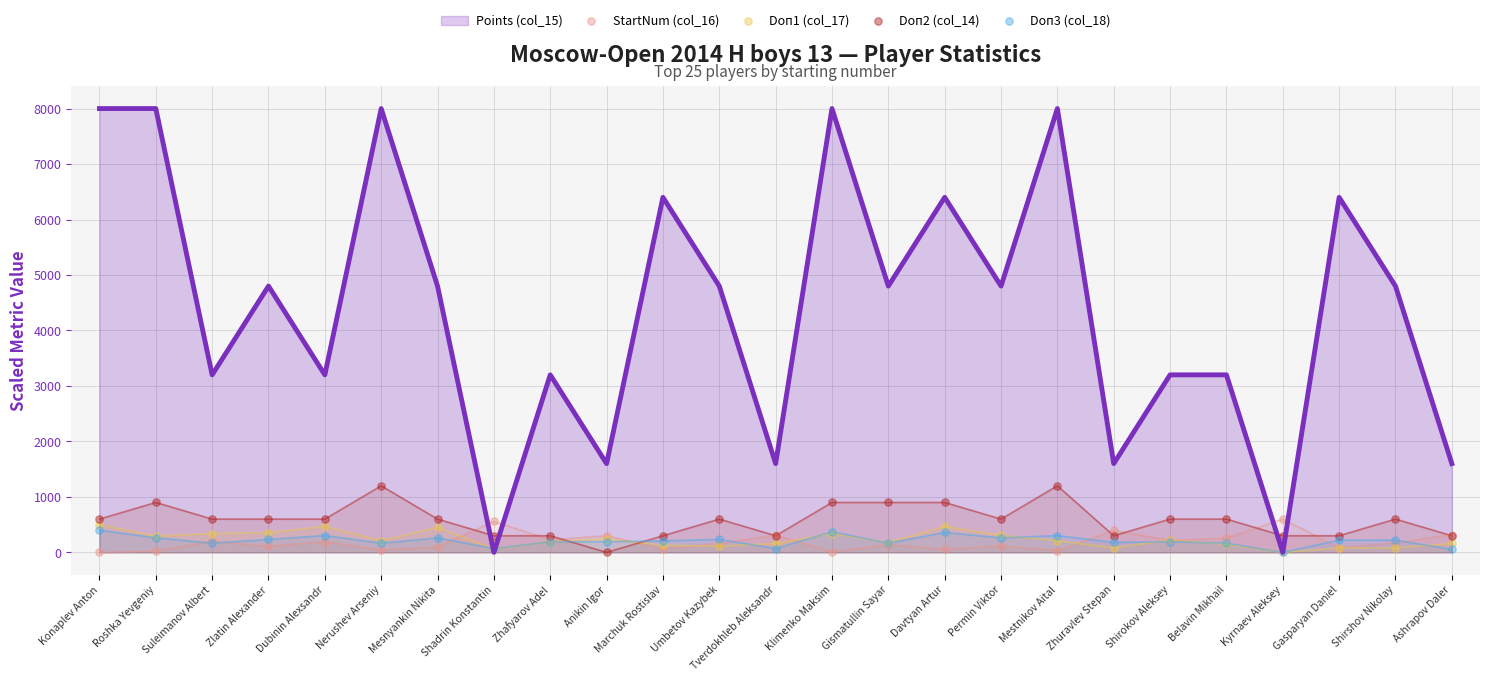

Which series contains the lowest Y value?

StartNum (col_16)